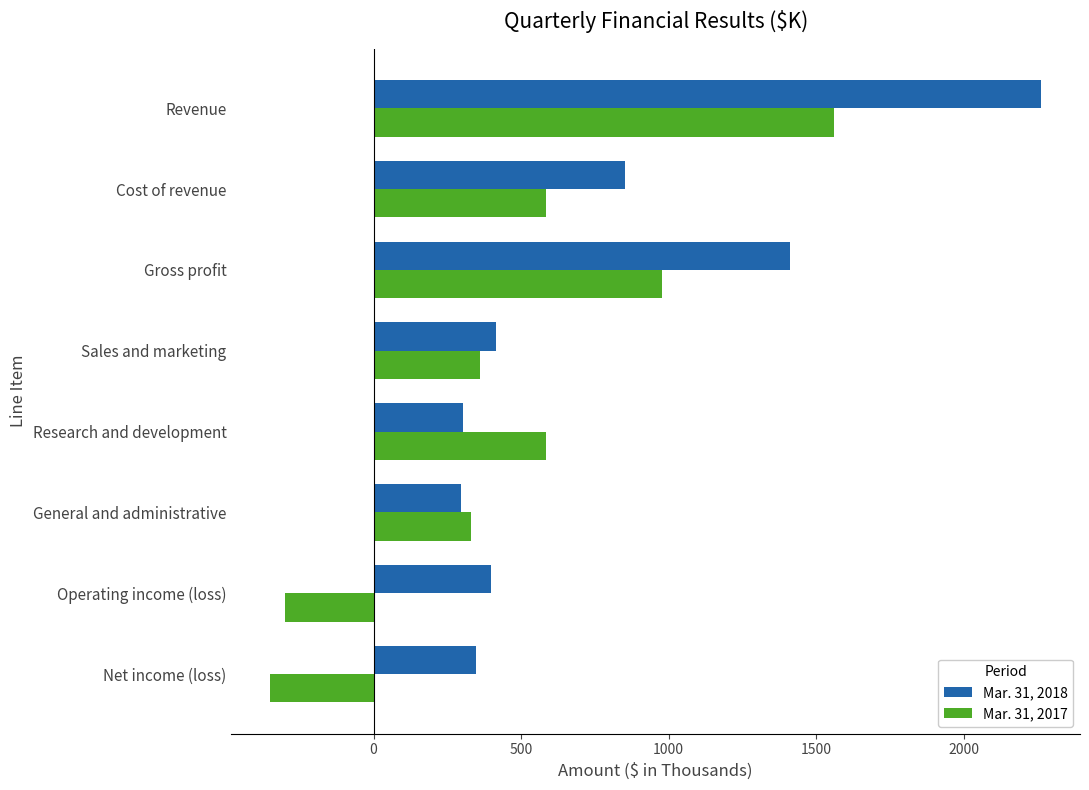

Is the value of Mar. 31, 2017 at Operating income (loss) greater than the value of Mar. 31, 2018 at Gross profit?

No